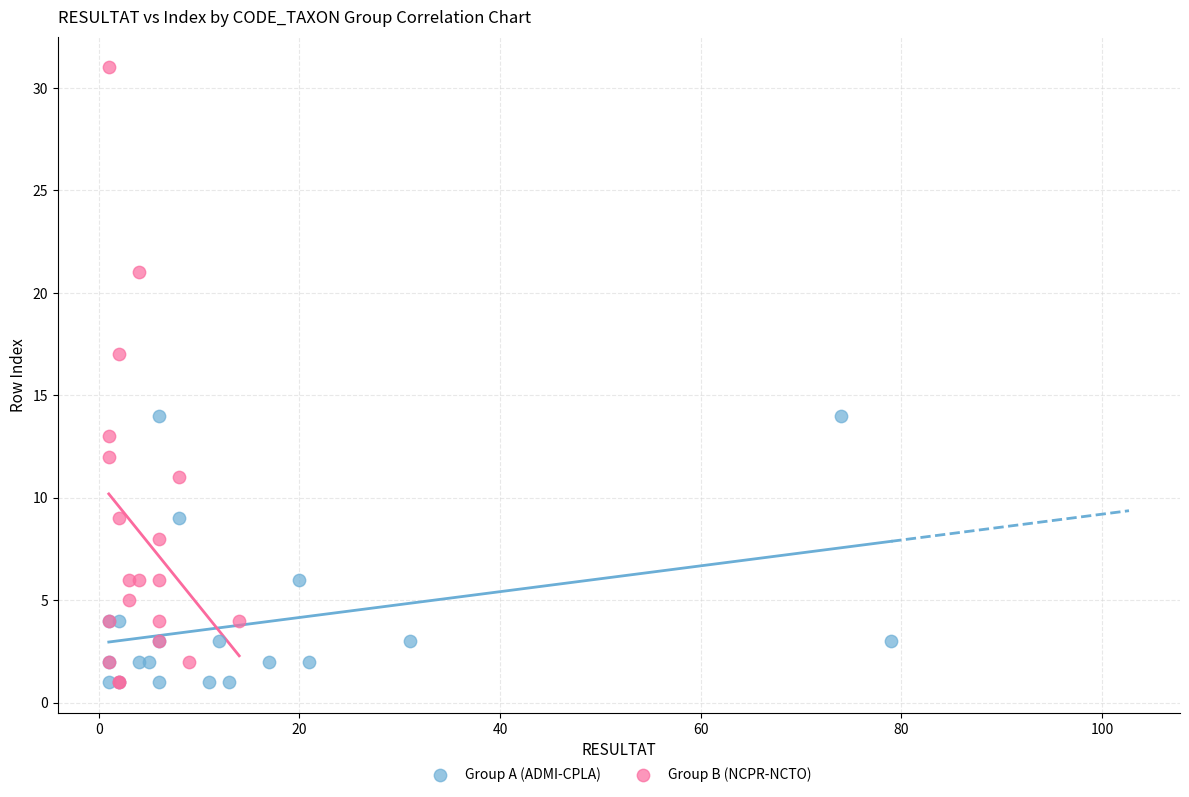

Which series contains the highest Y value?

Group B (NCPR-NCTO)